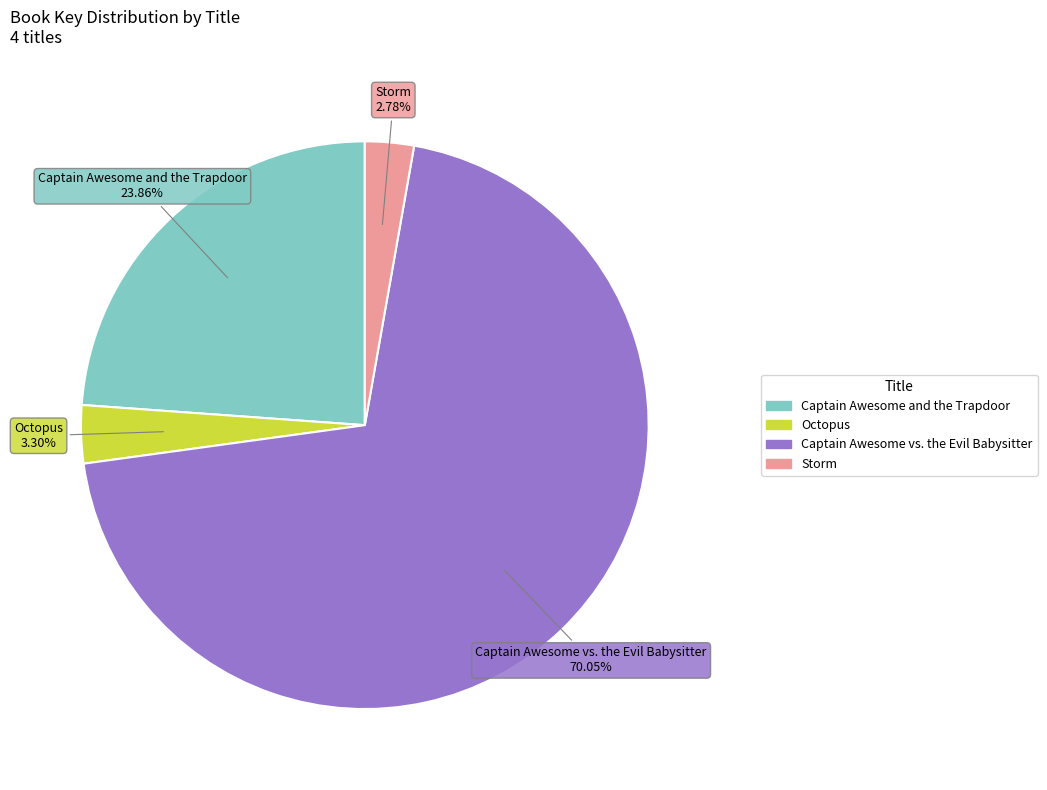

Rank the categories by value from lowest to highest.

Storm, Octopus, Captain Awesome and the Trapdoor, Captain Awesome vs. the Evil Babysitter